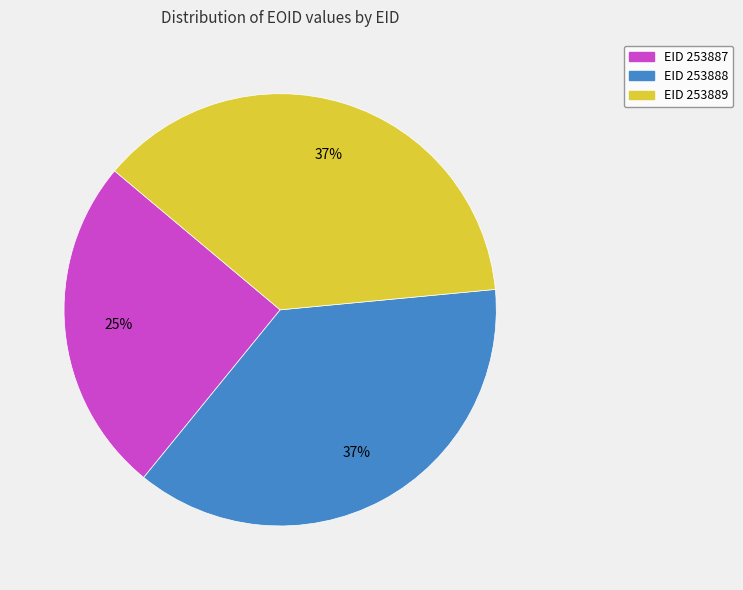

True or false: EID 253889 accounts for 45% of the total.

False